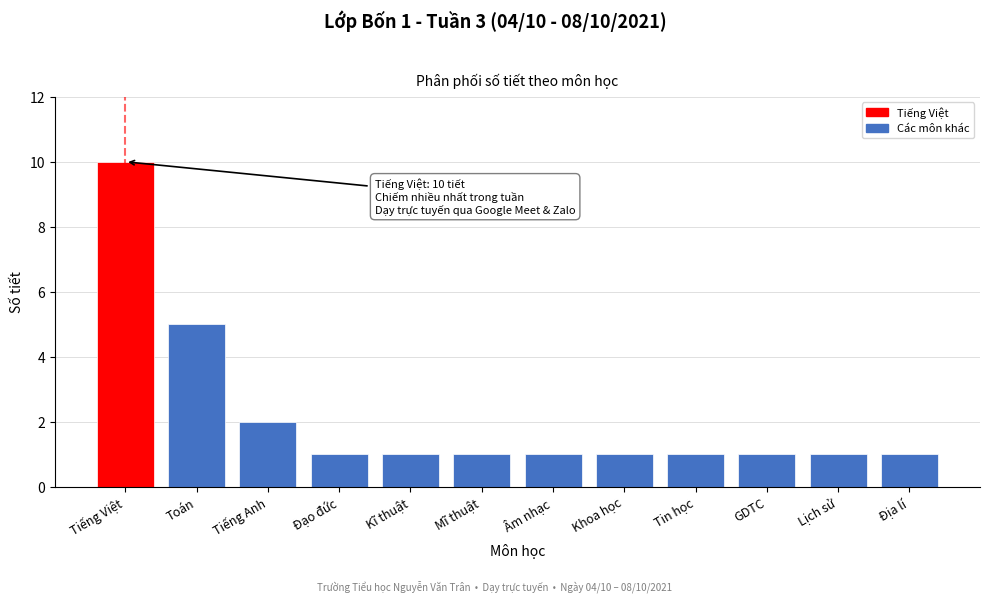

Reading left to right, transcribe all the data shown in this chart.

Tiếng Việt=10	Toán=5	Tiếng Anh=2	Đạo đức=1	Kĩ thuật=1	Mĩ thuật=1	Âm nhạc=1	Khoa học=1	Tin học=1	GDTC=1	Lịch sử=1	Địa lí=1